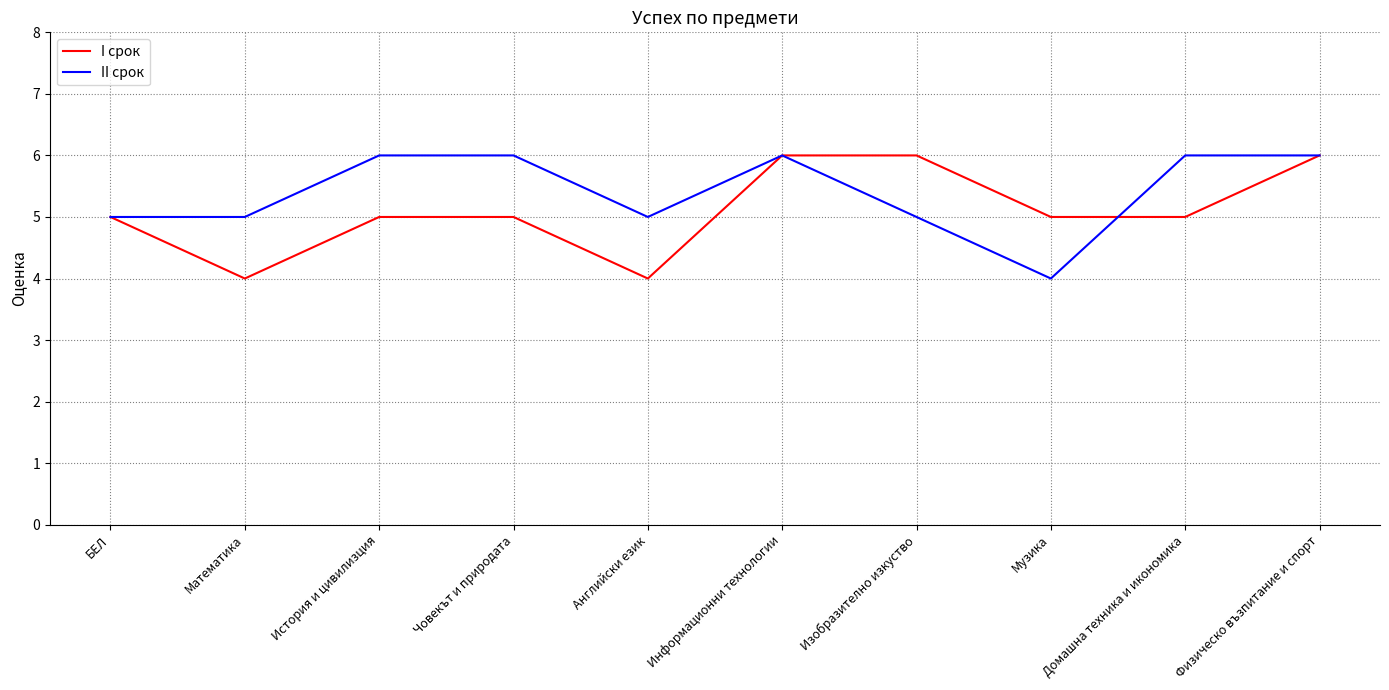

What position from the left is Изобразително изкуство?

7